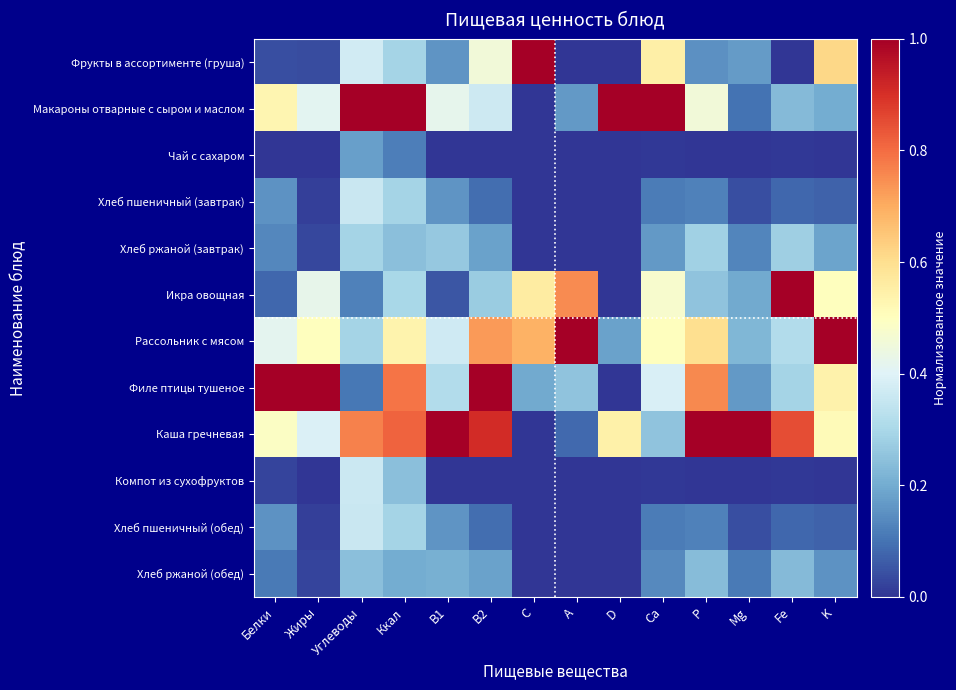

At how many categories does at least one series exceed 0?

14